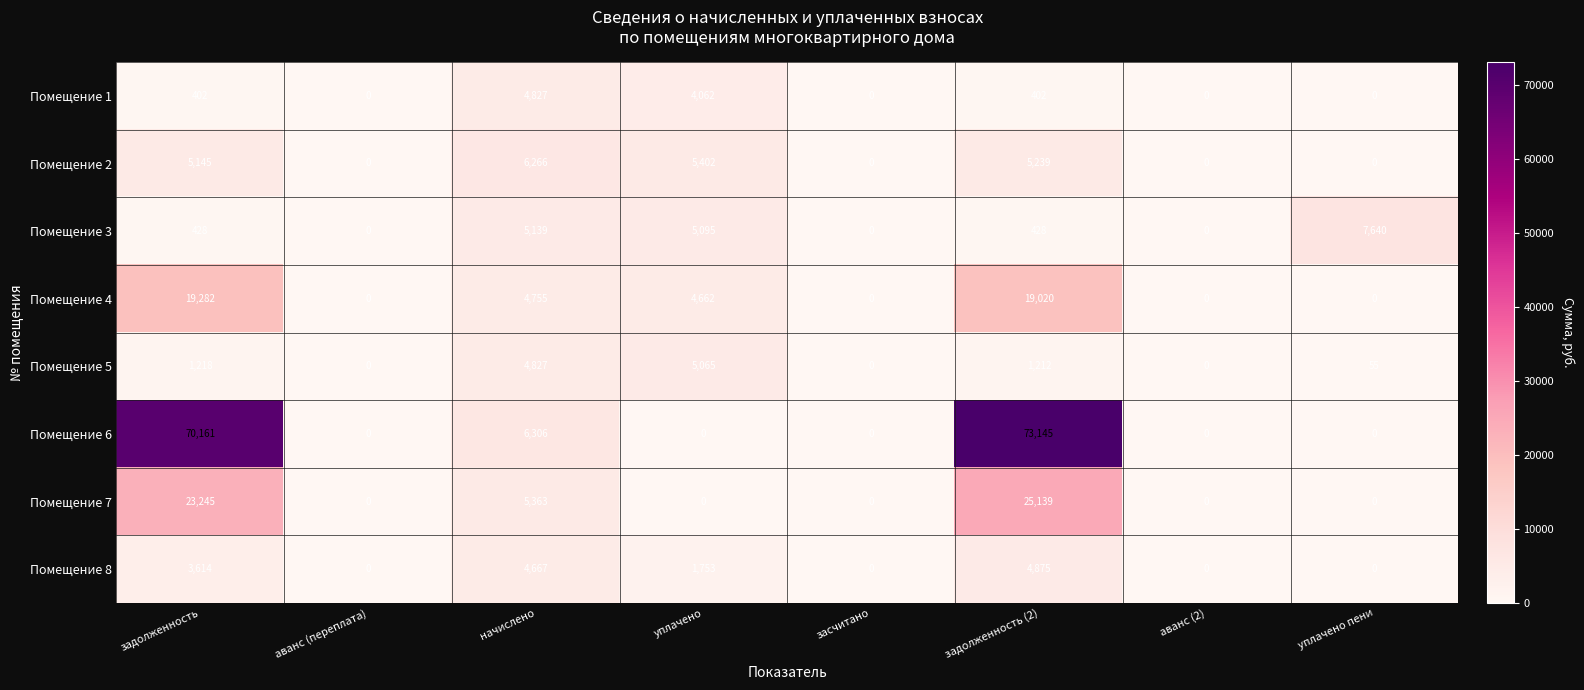

What is the difference between the maximum and minimum values in the Помещение 1 series?

4827